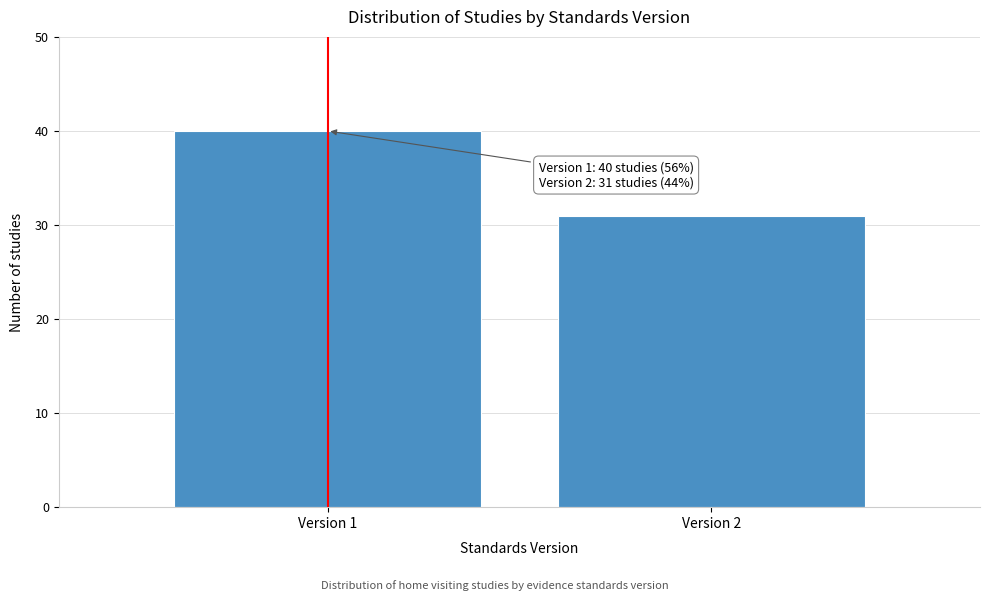

Reading left to right, list all the values displayed in this chart.

40	31